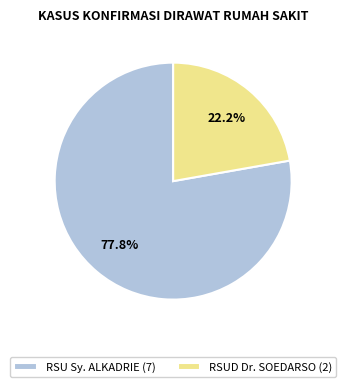

To the nearest percent, what is the difference between the largest and smallest slice percentages?

56%